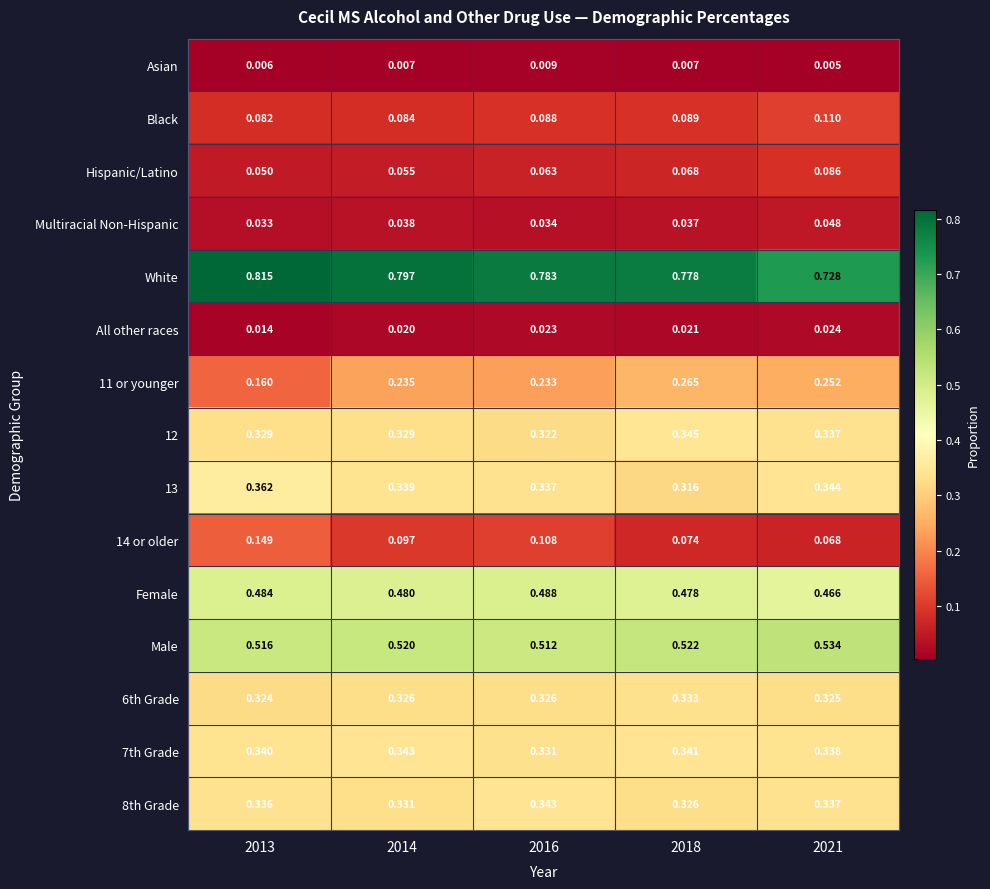

Which series has the largest total across all categories?

White